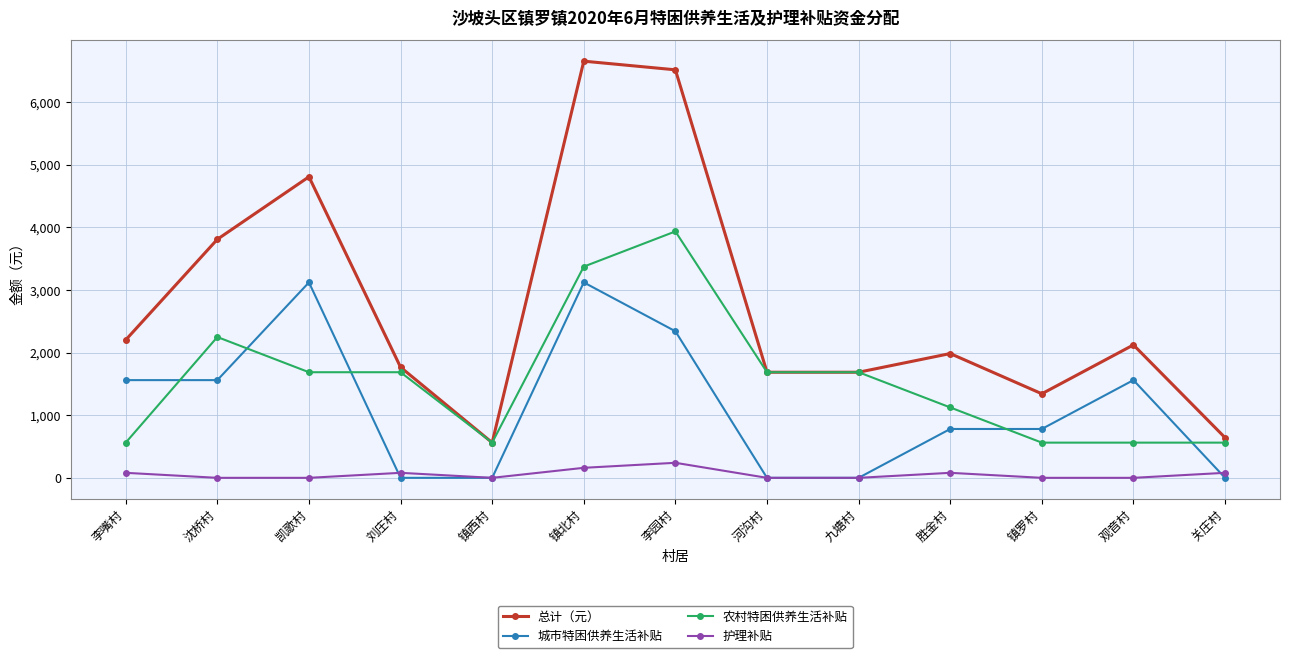

How many lines are shown in the chart?

4